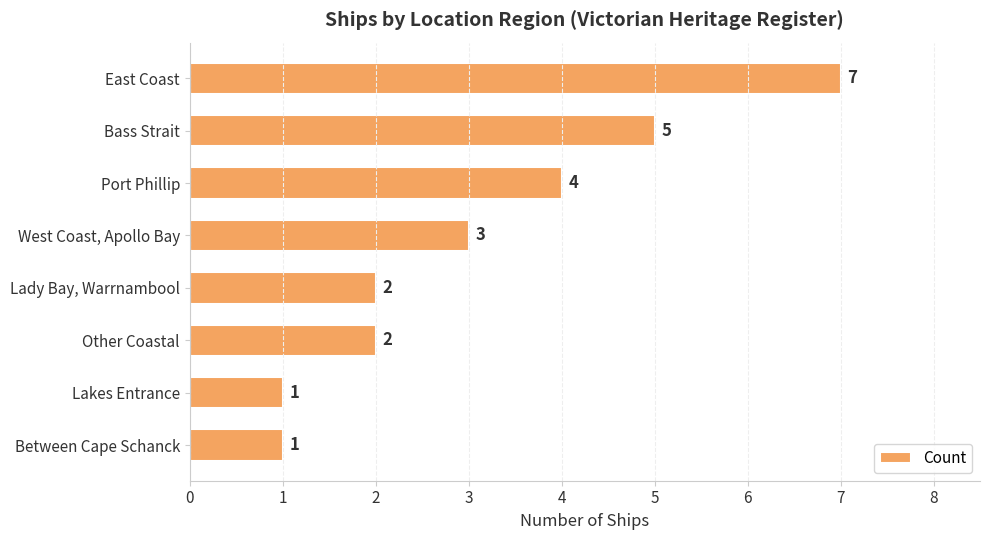

Count the number of categories in the chart.

8